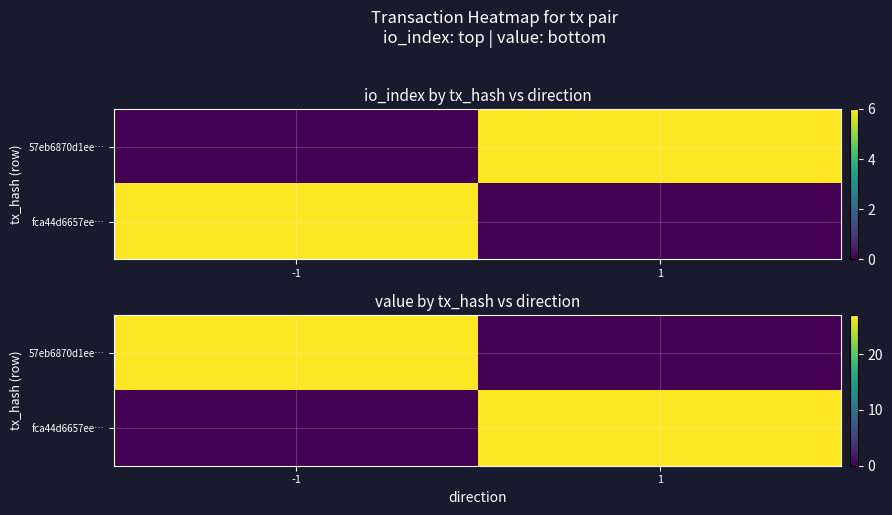

What is the average value of the fca44d6657ee… series?

13.5